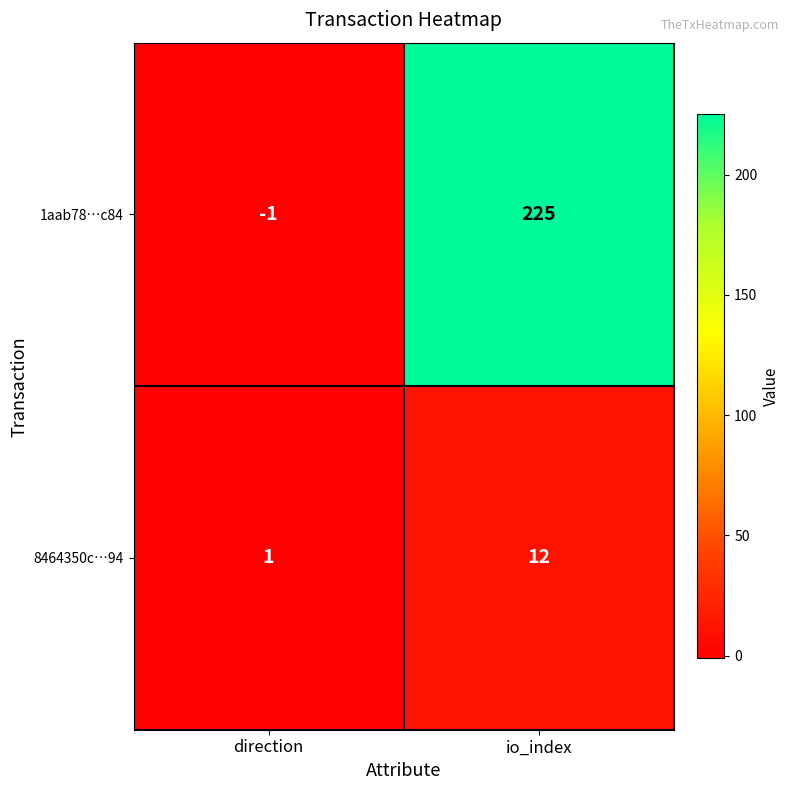

What is the sum of all 8464350c…94 values?

13